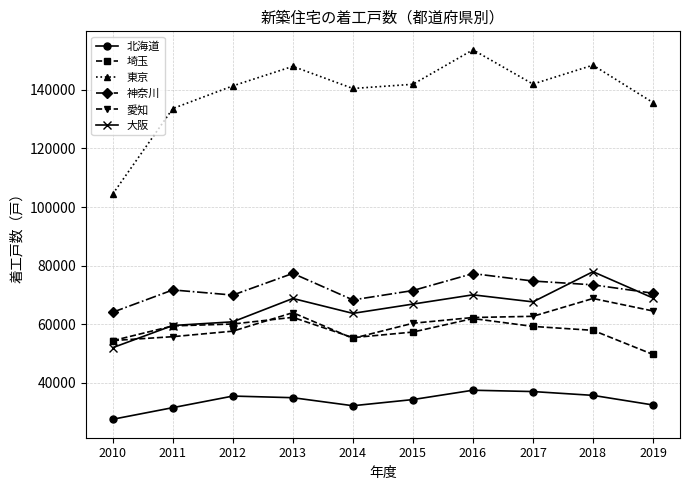

Is it true that 北海道 equals 34329 at 2015?

True